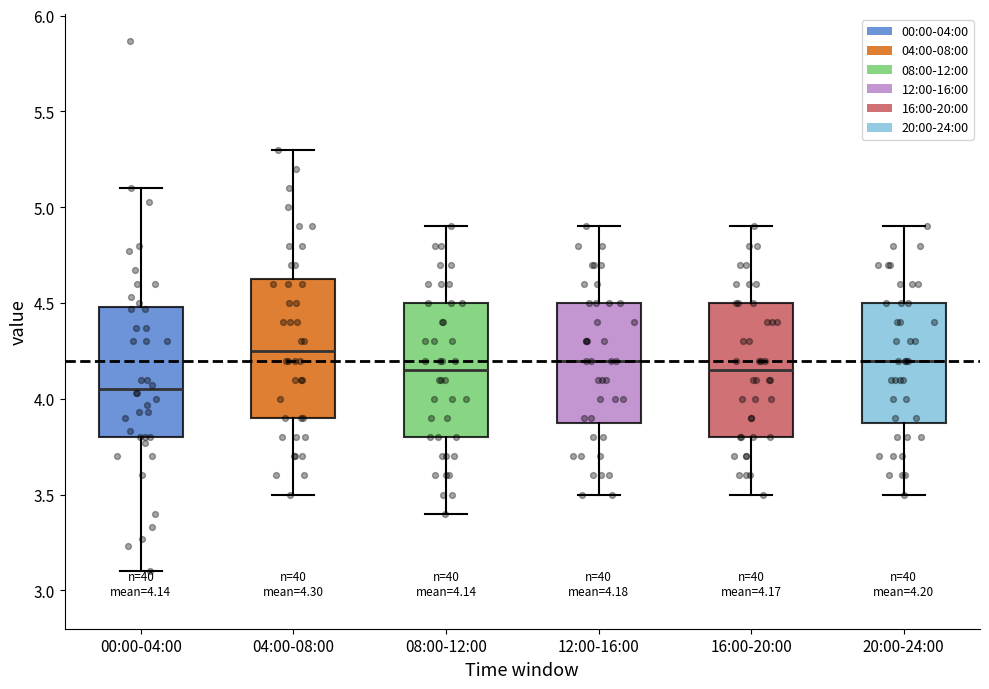

Which box's median line is the lowest?

00:00-04:00